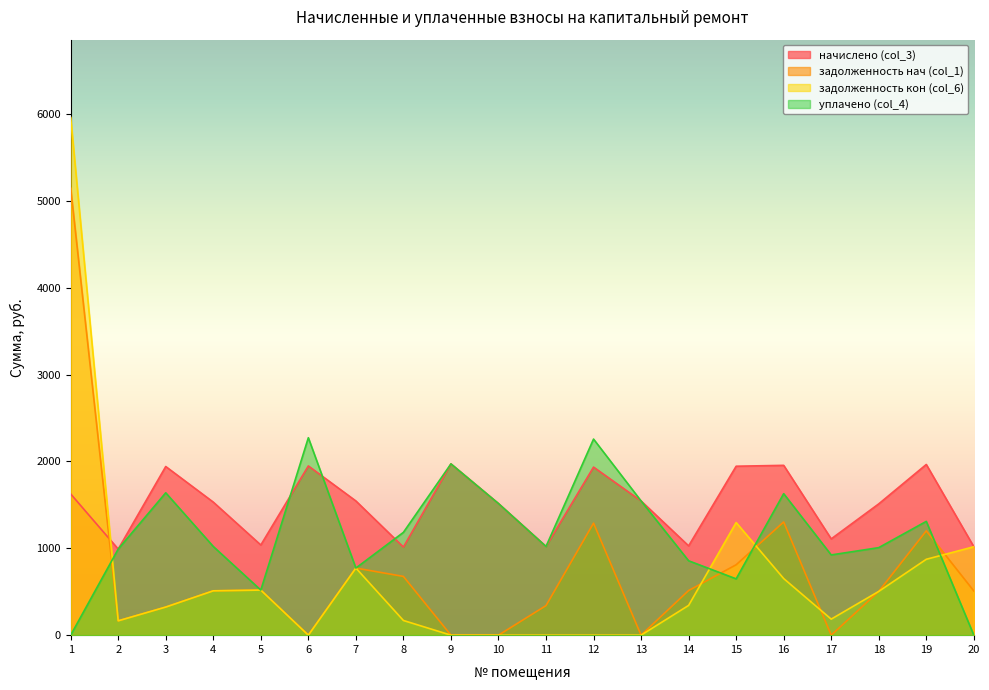

List the series in order of their peak value, highest first.

задолженность кон (col_6), задолженность нач (col_1), уплачено (col_4), начислено (col_3)